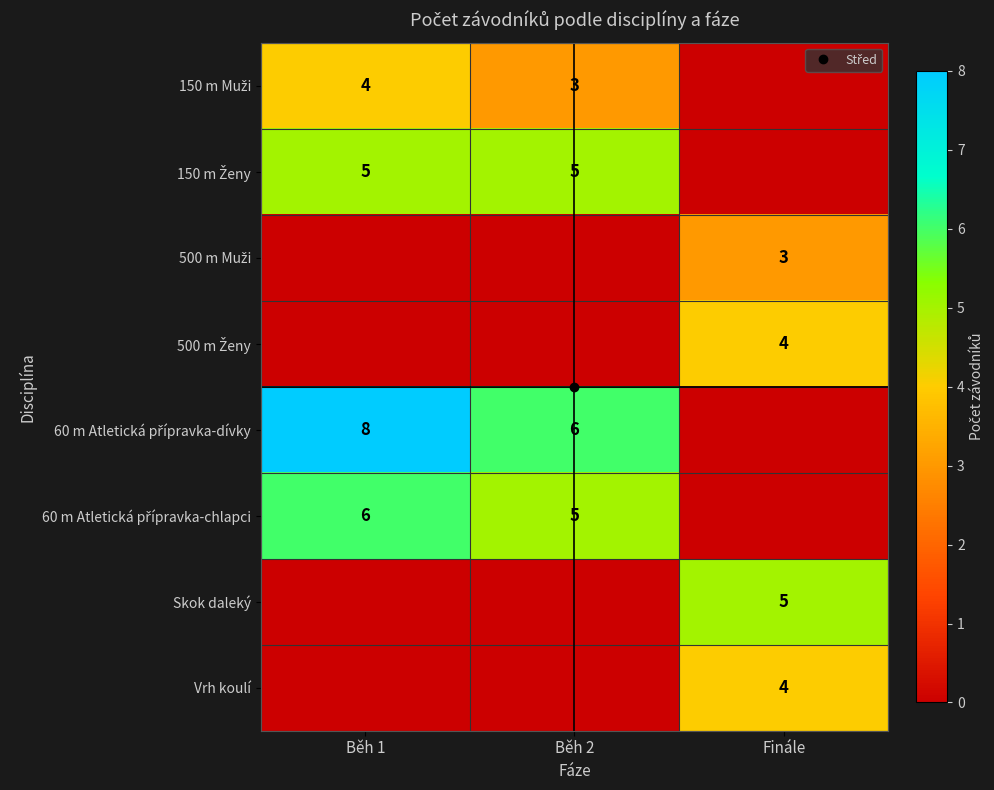

Is the value of Vrh koulí at Finále greater than the value of 150 m Muži at Běh 2?

Yes